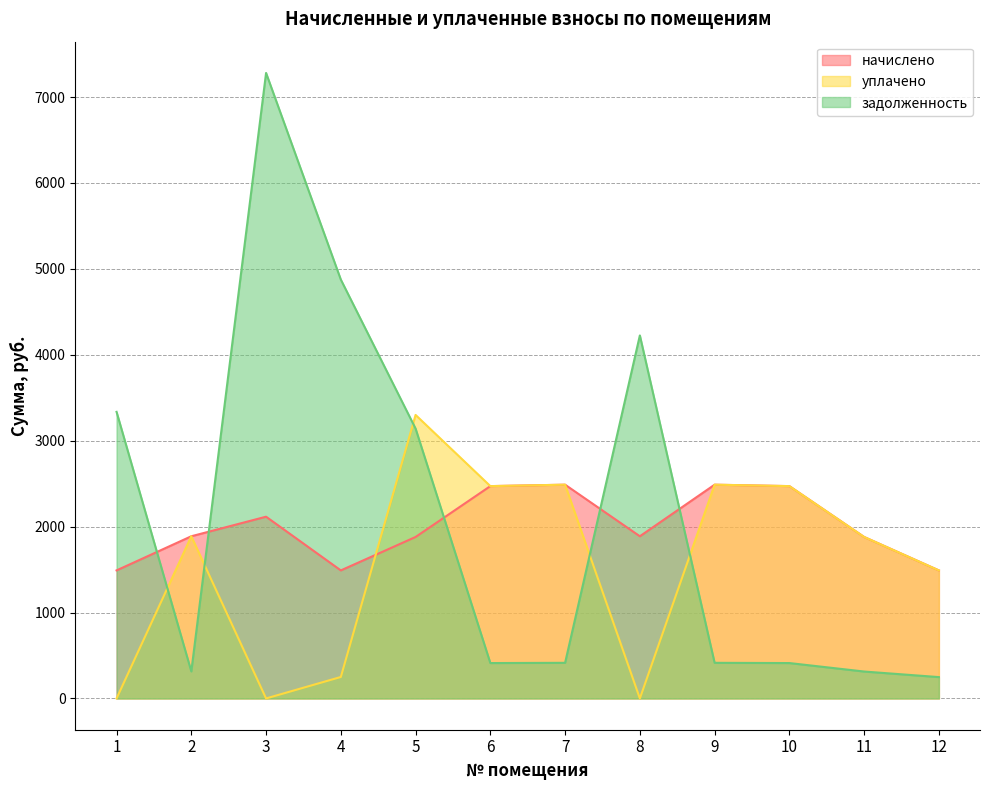

Which series has the largest total across all categories?

задолженность